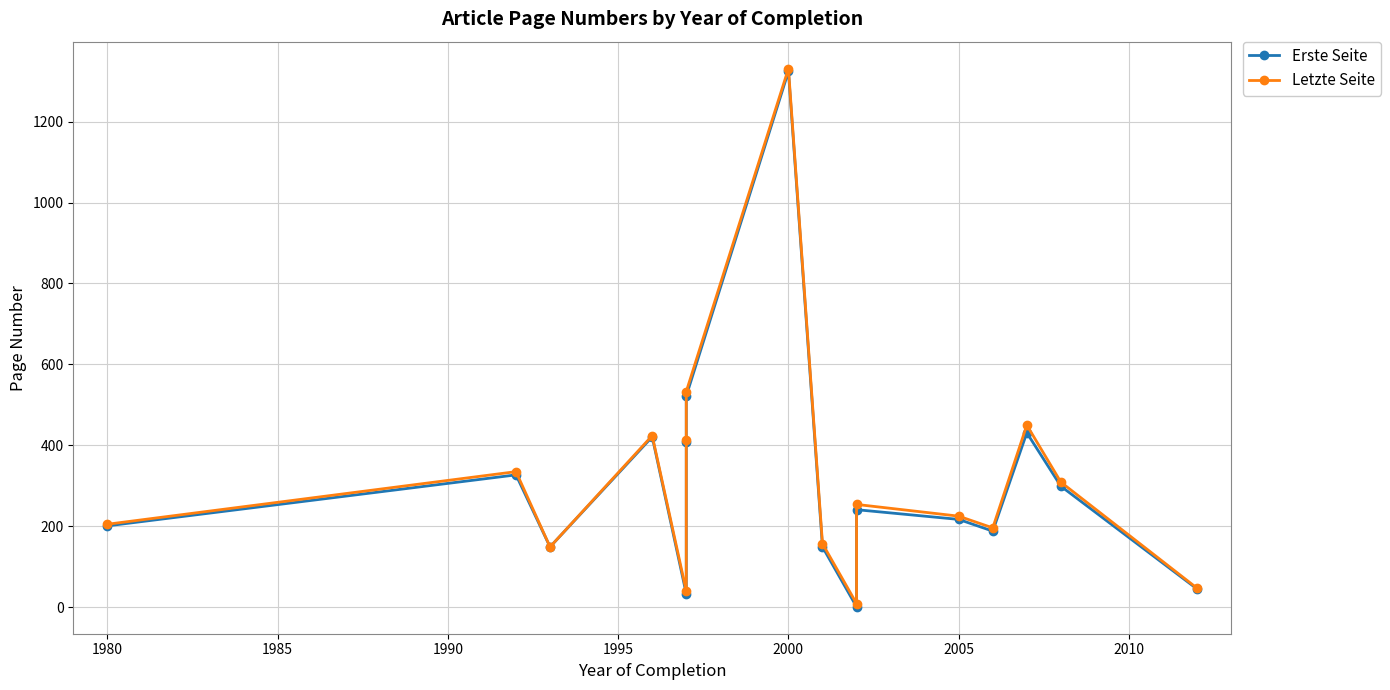

True or false: Erste Seite and Letzte Seite intersect in this chart.

False